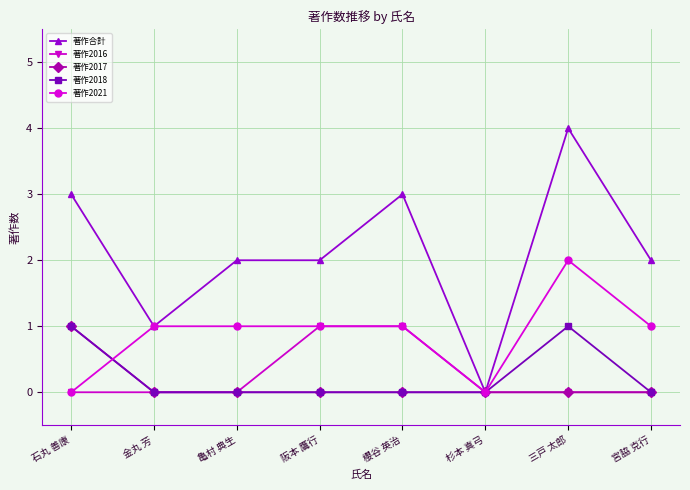

What is the spread (max minus min) of values at 阪本 鷹行?

2